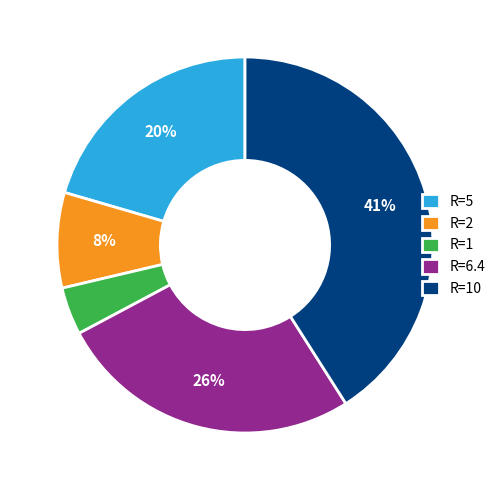

Which slice is the smallest?

R=1